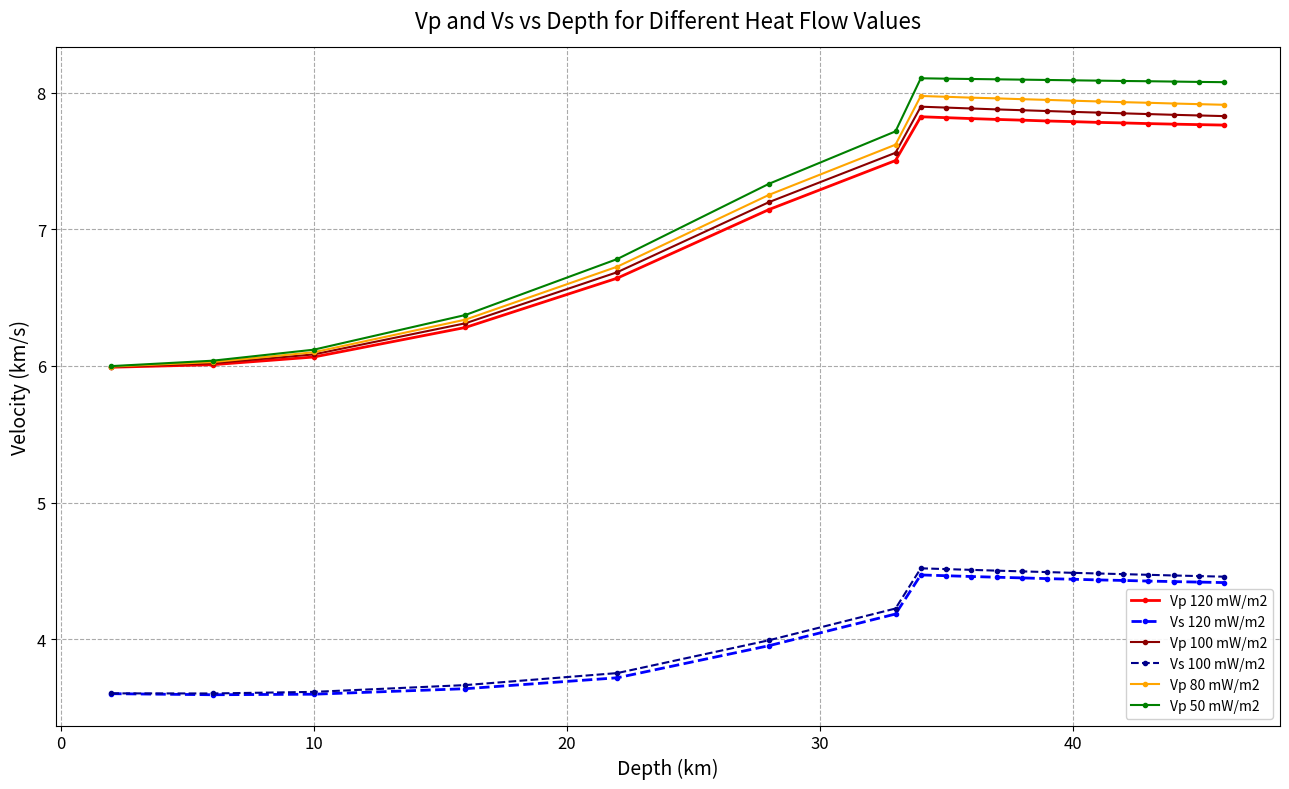

What is the maximum value for Vp 100 mW/m2?

7.9